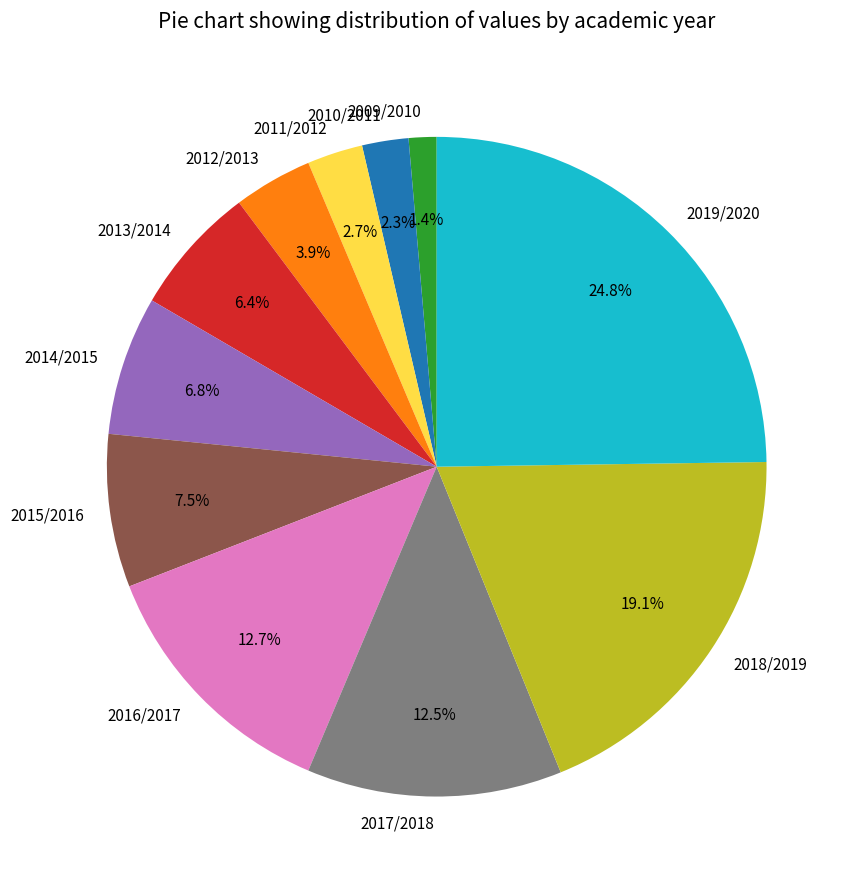

Does any single category account for the majority?

No